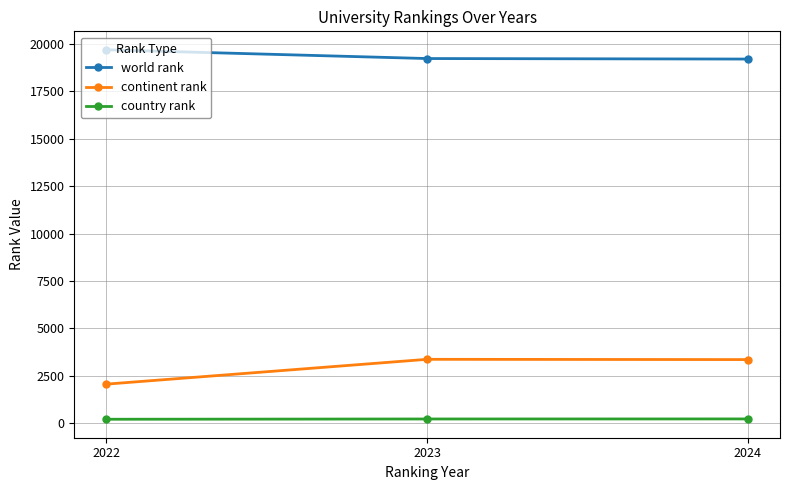

Where is continent rank nearest to the value 2710?

2024